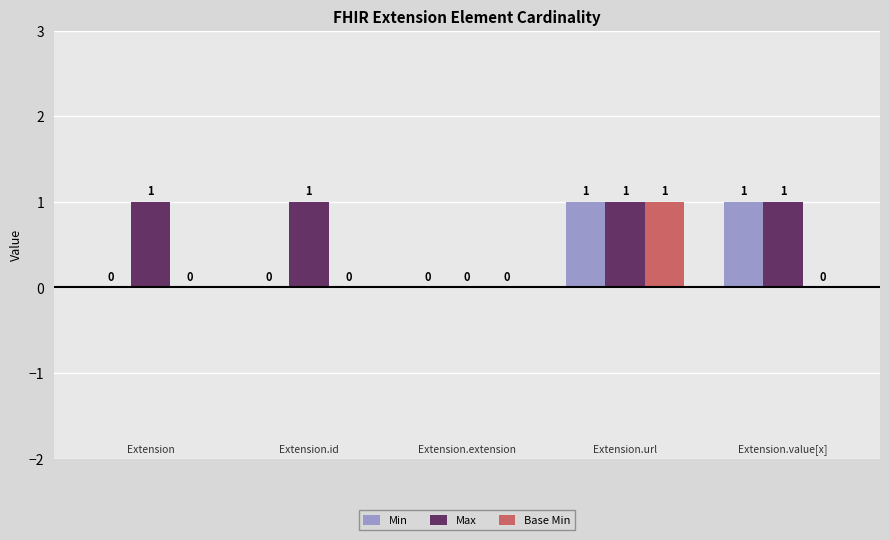

Which series has the largest total across all categories?

Max